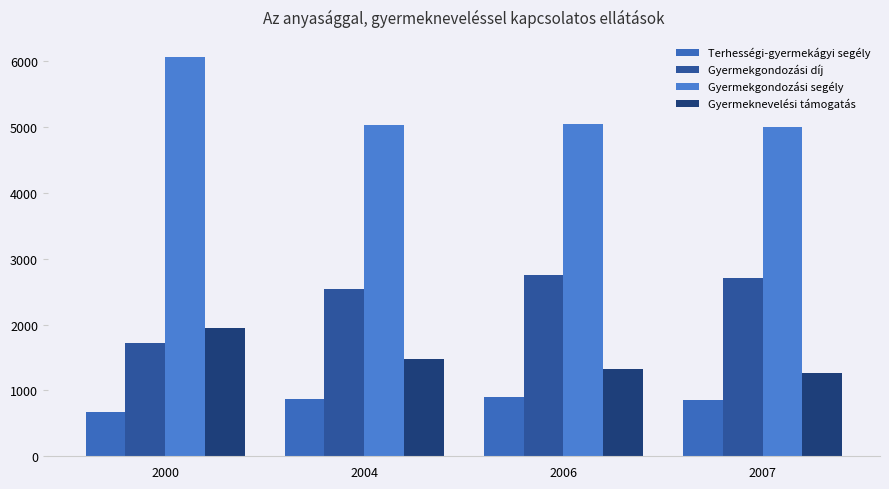

True or false: Gyermekgondozási segély has a value of 5036 at 2004.

True